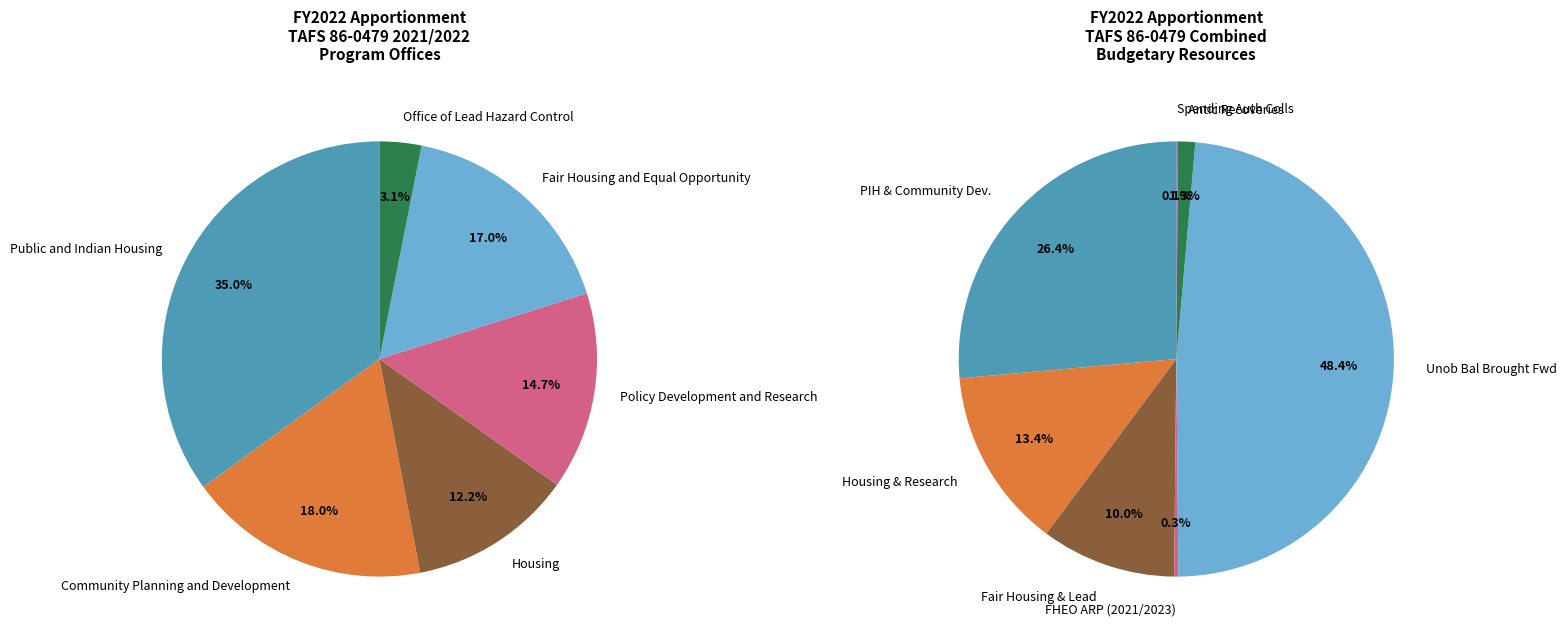

The Housing slice represents 2% of the pie. True or false?

False